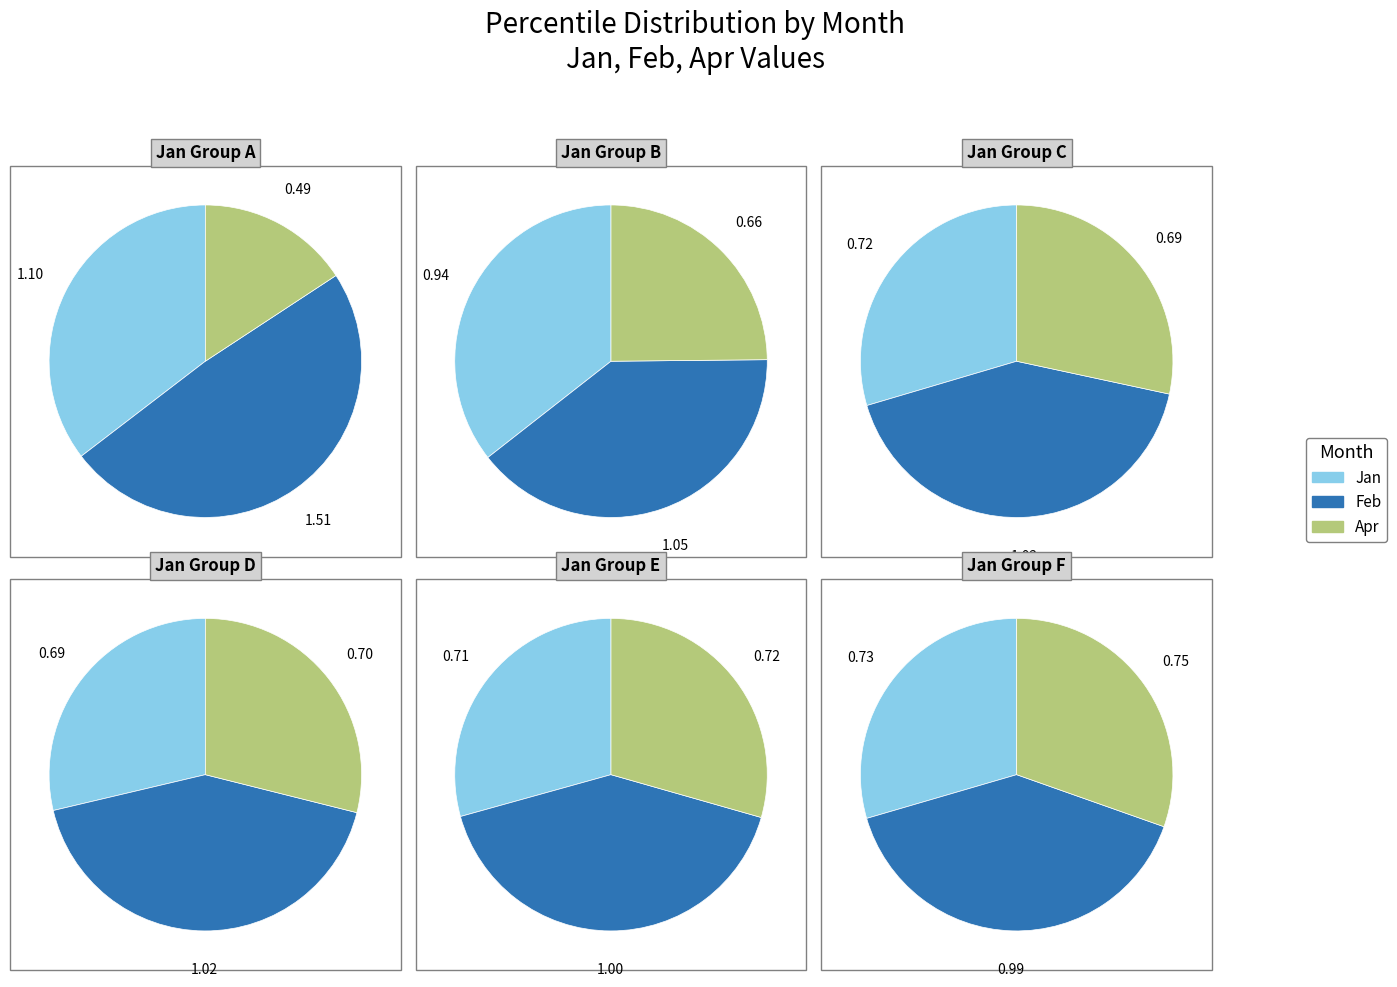

Does 6 represent more than half of the total?

No